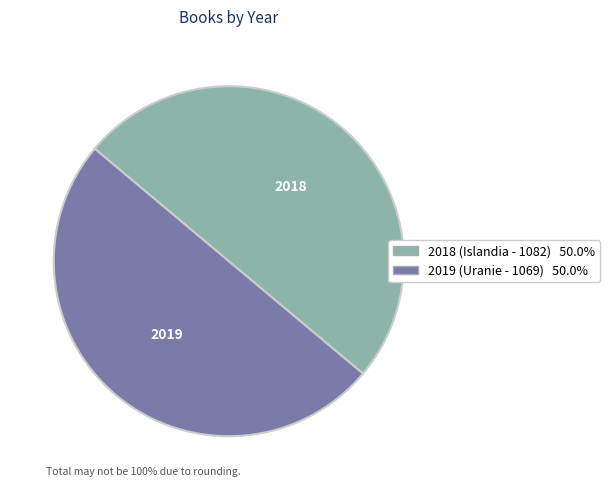

How many slices are in this pie chart?

2